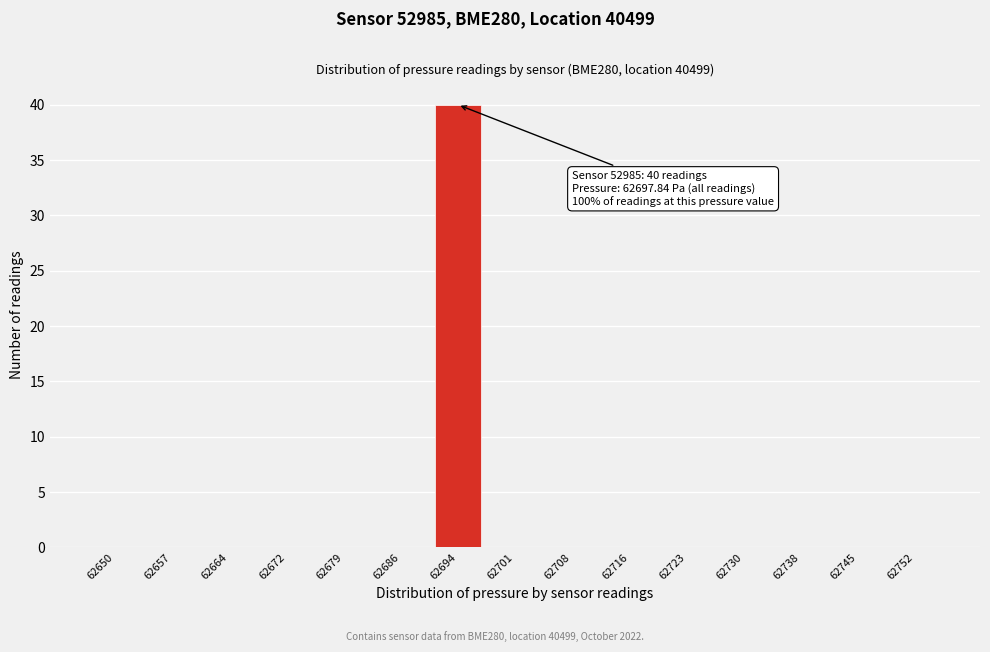

Reading left to right, list all the values displayed in this chart.

62650=0	62657=0	62664=0	62672=0	62679=0	62686=0	62694=40	62701=0	62708=0	62716=0	62723=0	62730=0	62738=0	62745=0	62752=0